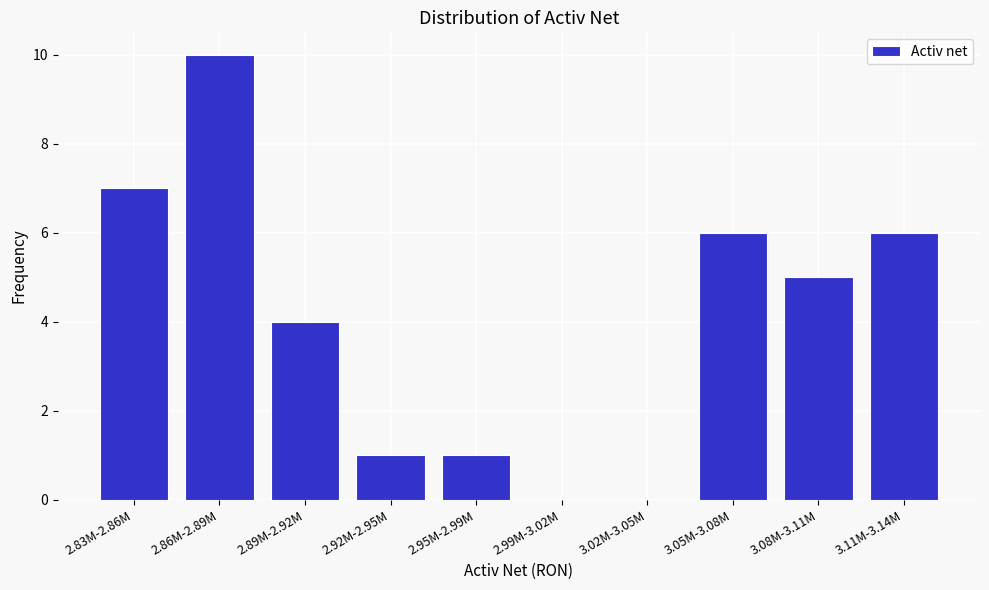

Reading left to right, what are all the values shown in this chart?

2.83M-2.86M=7	2.86M-2.89M=10	2.89M-2.92M=4	2.92M-2.95M=1	2.95M-2.99M=1	2.99M-3.02M=0	3.02M-3.05M=0	3.05M-3.08M=6	3.08M-3.11M=5	3.11M-3.14M=6